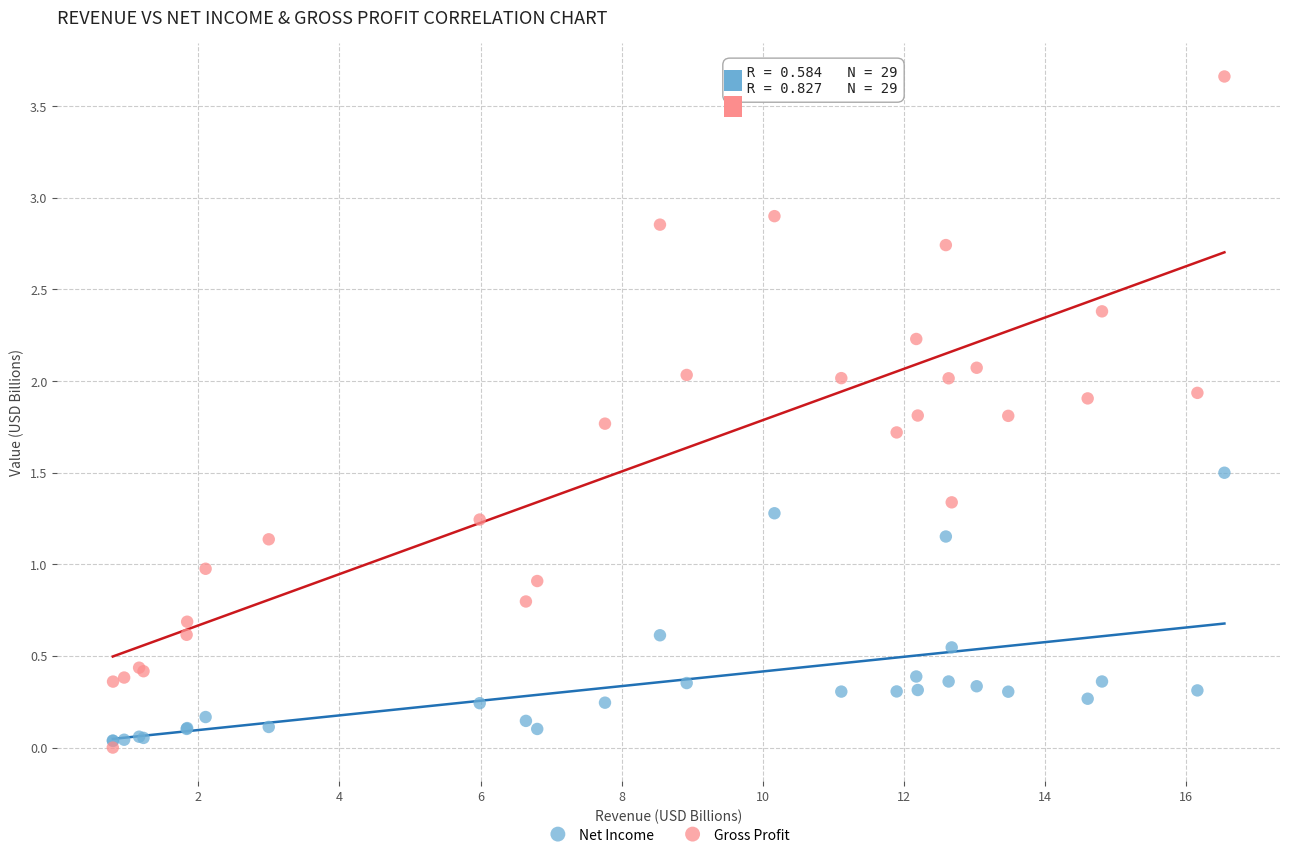

Which series reaches the minimum Y coordinate?

Gross Profit